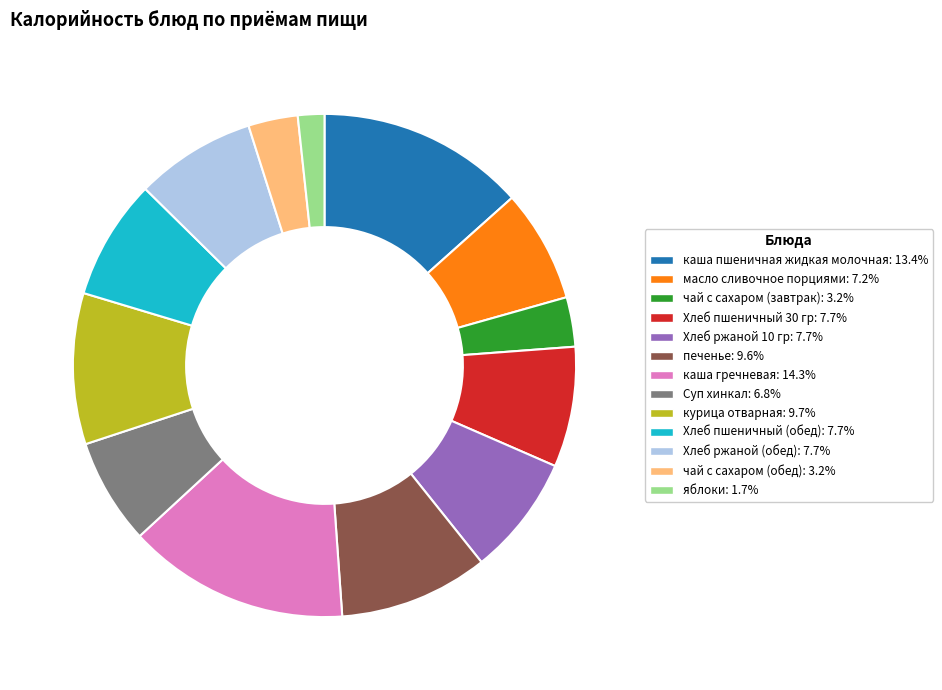

Which category has the biggest portion of the pie?

каша гречневая